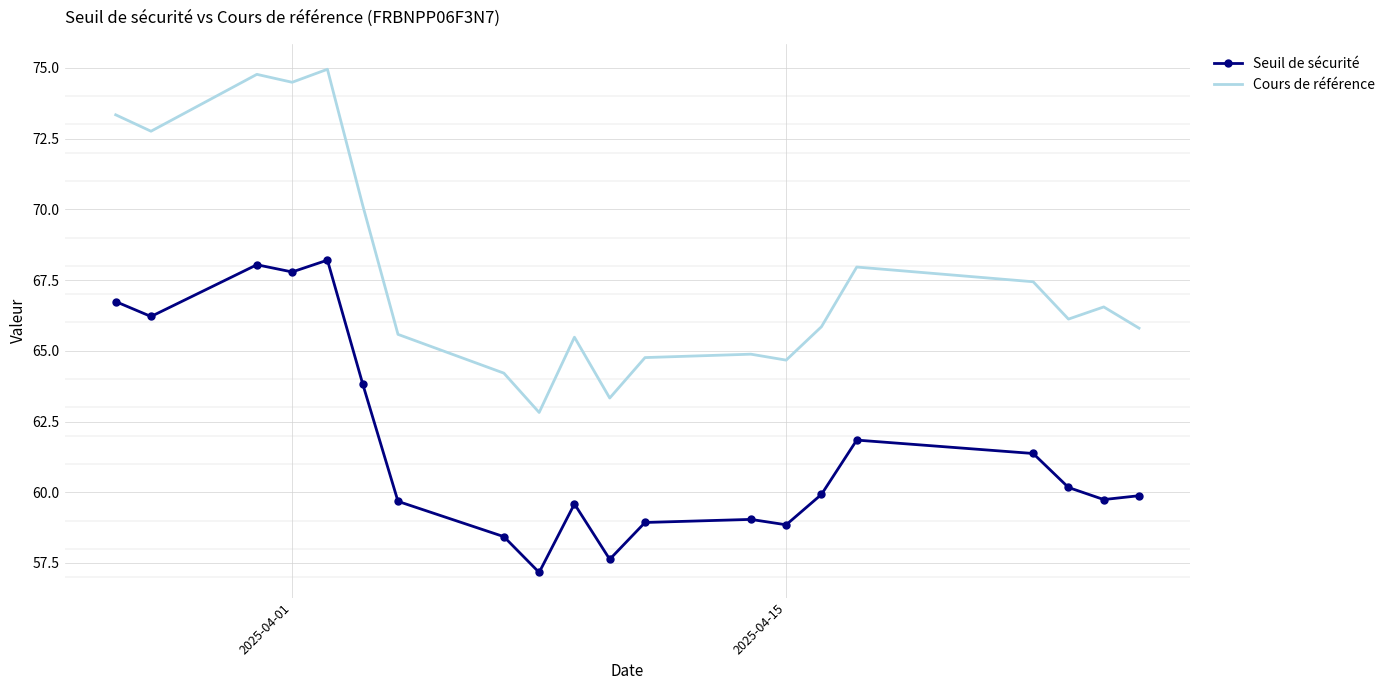

List the series in order of their overall mean, highest first.

Cours de référence, Seuil de sécurité